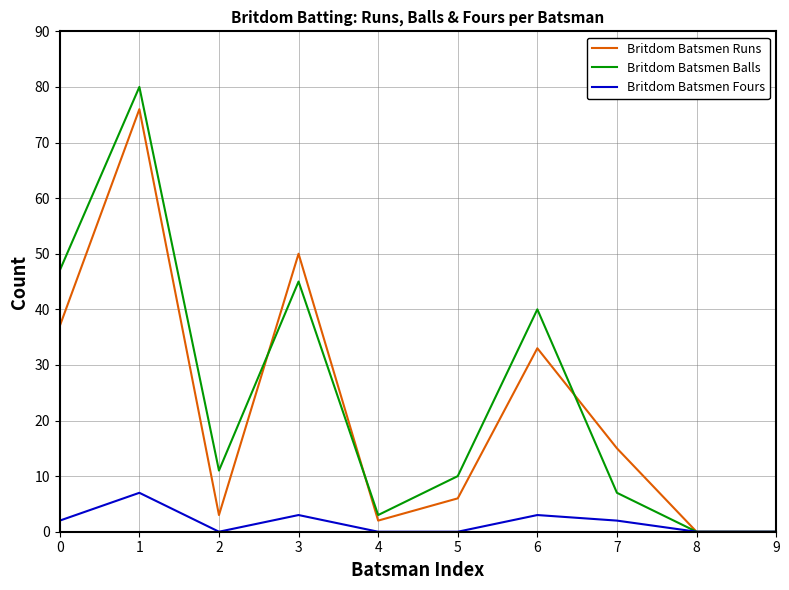

Is the value of Britdom Batsmen Runs at 0 greater than the value of Britdom Batsmen Balls at 1?

No